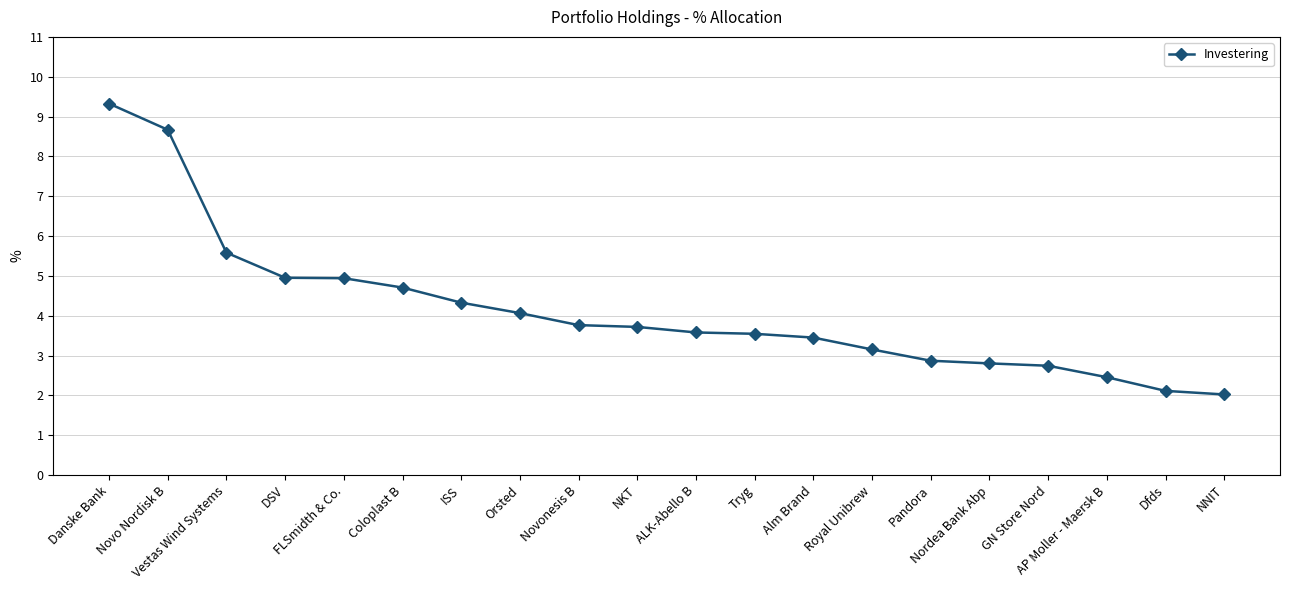

Is it true that the value at Danske Bank is 9.3?

True